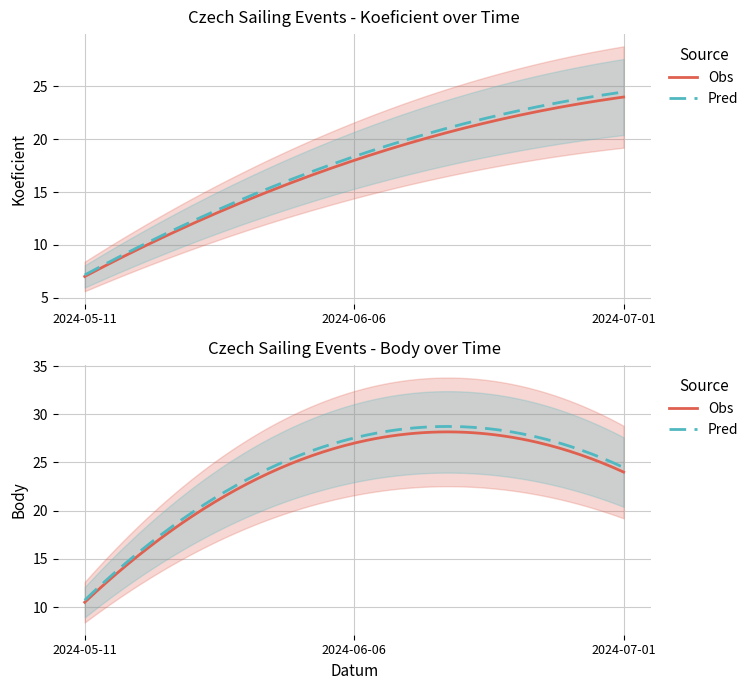

What position from the left is 2024-06-06?

2